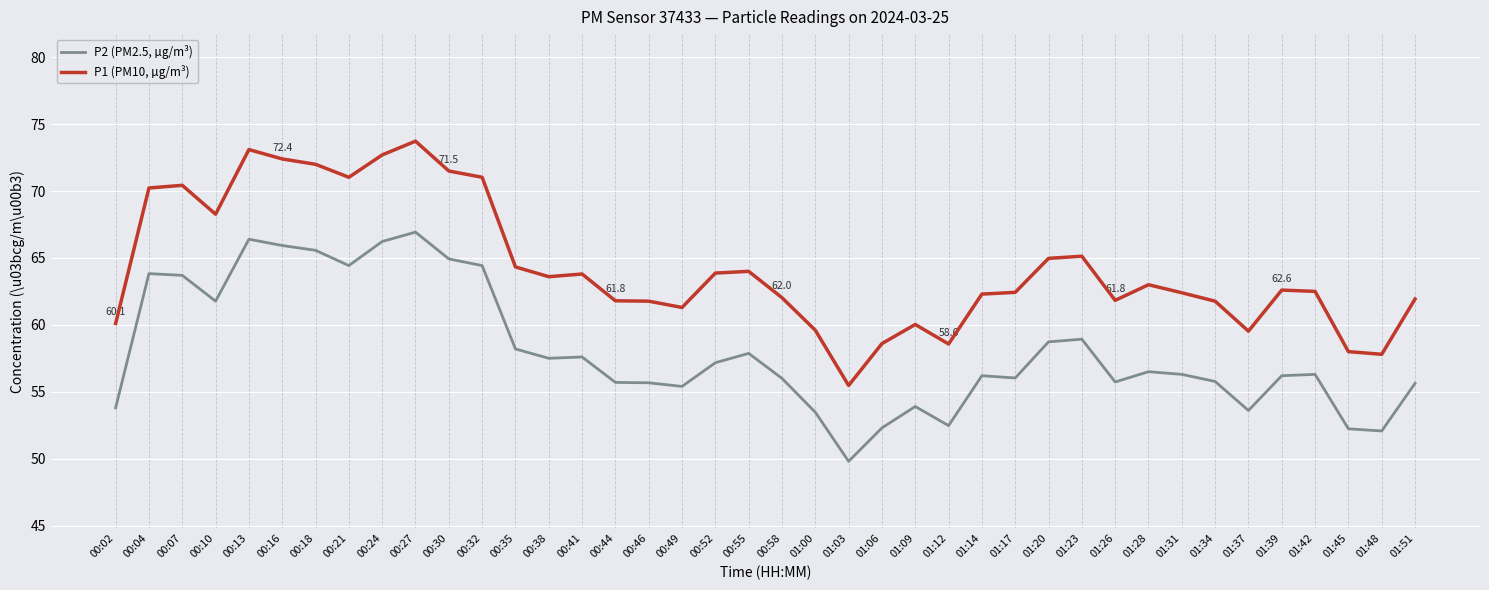

What position from the left is 01:09?

25